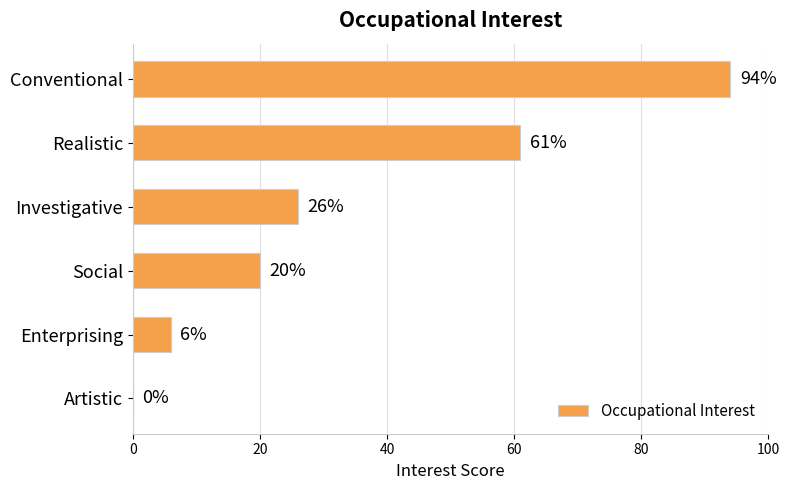

What is the sum of all values?

207